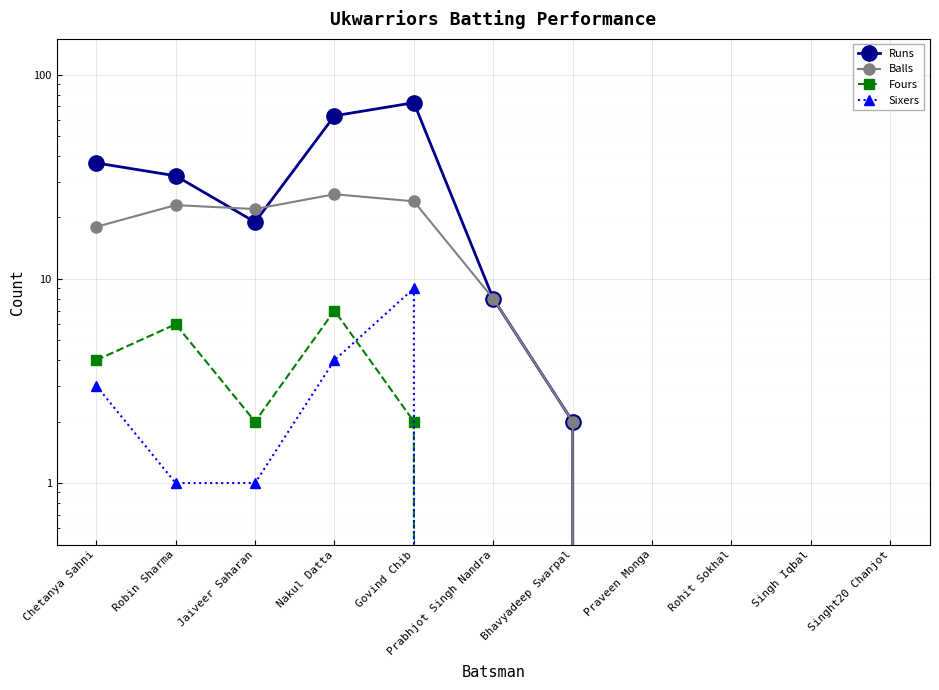

What are all the series names shown in the legend?

Runs, Balls, Fours, Sixers